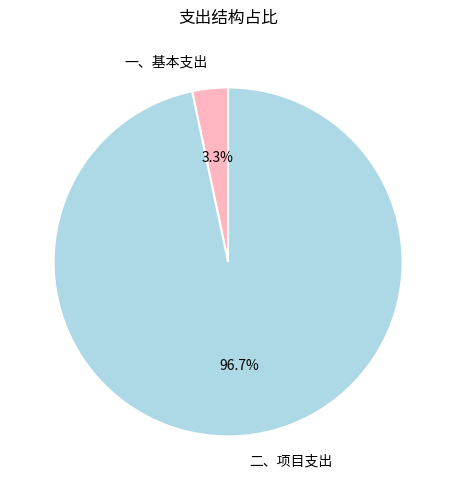

Which has a higher value, 二、项目支出 or 一、基本支出?

二、项目支出